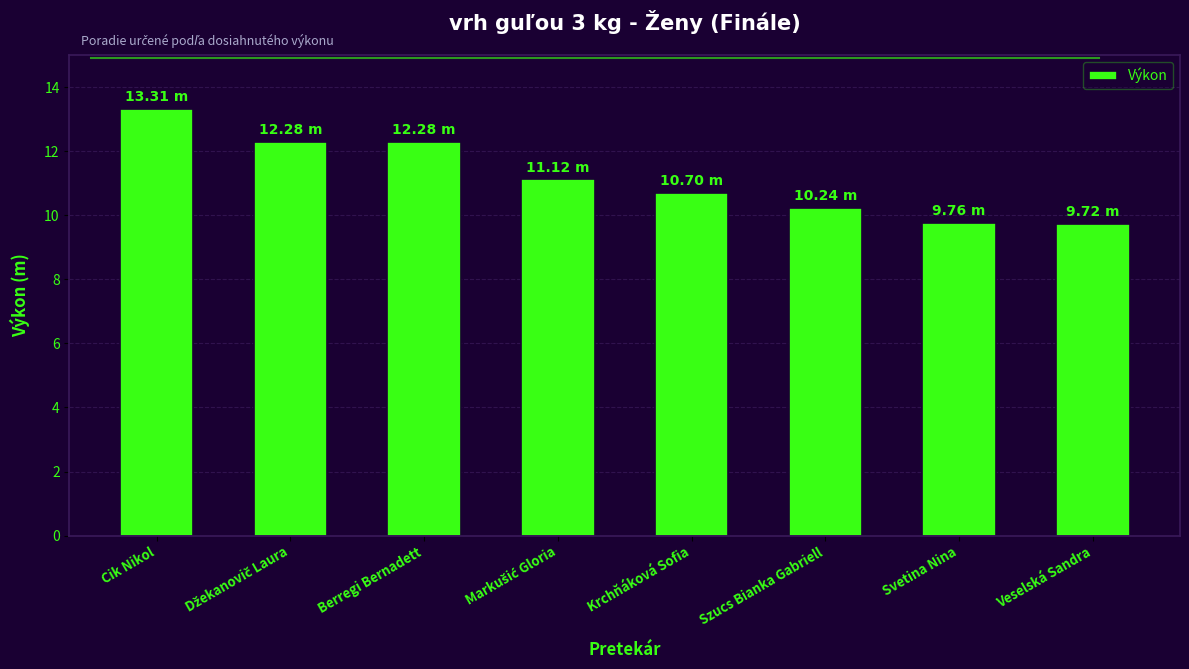

At which category does the chart reach its peak across all series?

Cik Nikol